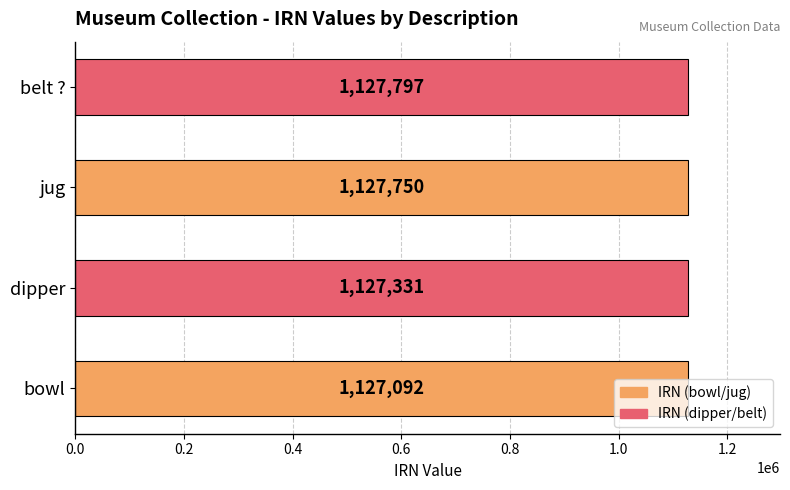

What is the difference between the second highest and second lowest values?

419